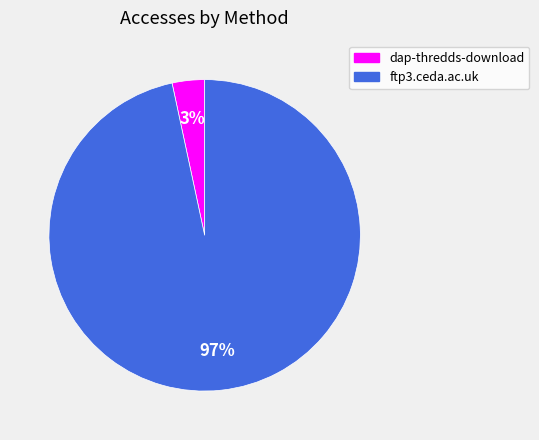

Combined, do dap-thredds-download and ftp3.ceda.ac.uk account for over 50%?

Yes